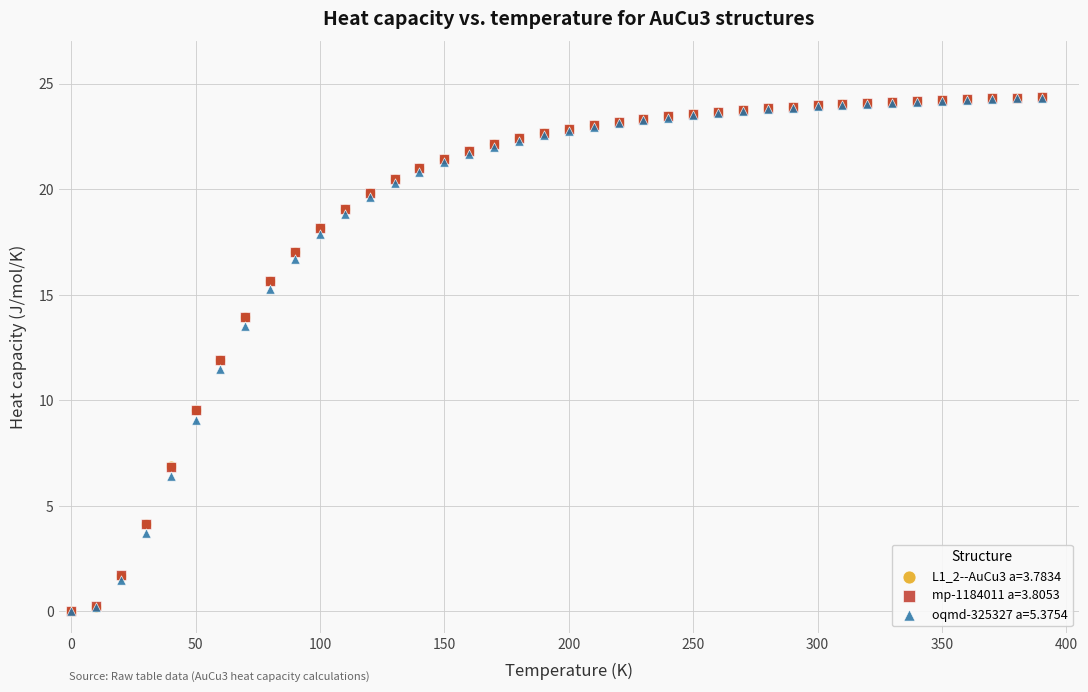

What are all the series names shown in the legend?

L1_2--AuCu3 a=3.7834, mp-1184011 a=3.8053, oqmd-325327 a=5.3754